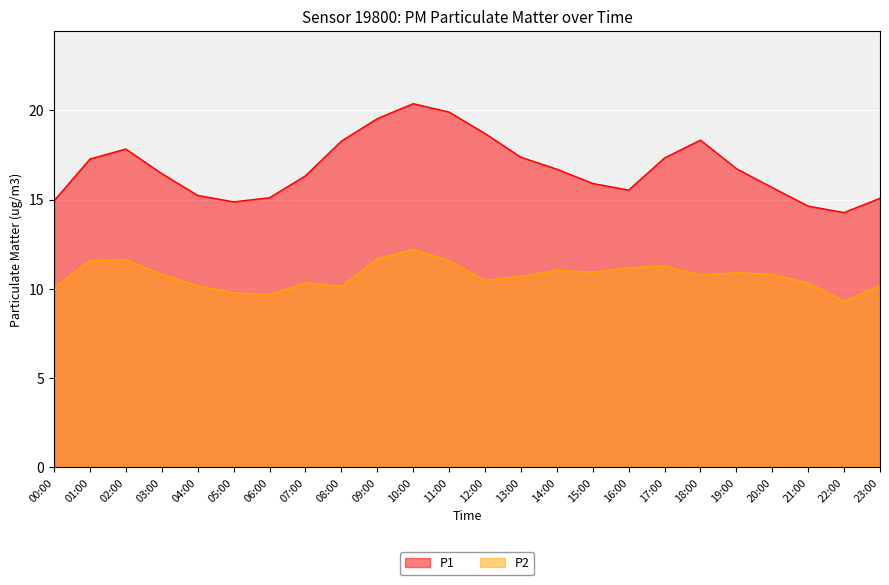

Reading left to right, what are all the values shown in this chart?

P1: 14.9	17.3	17.8	16.4	15.2	14.9	15.1	16.3	18.3	19.5	20.4	19.9	18.7	17.4	16.7	15.9	15.5	17.3	18.3	16.7	15.7	14.6	14.3	15.1
P2: 10.1	11.6	11.6	10.8	10.2	9.8	9.7	10.3	10.1	11.7	12.2	11.6	10.5	10.7	11.0	10.9	11.2	11.3	10.8	10.9	10.8	10.3	9.3	10.2